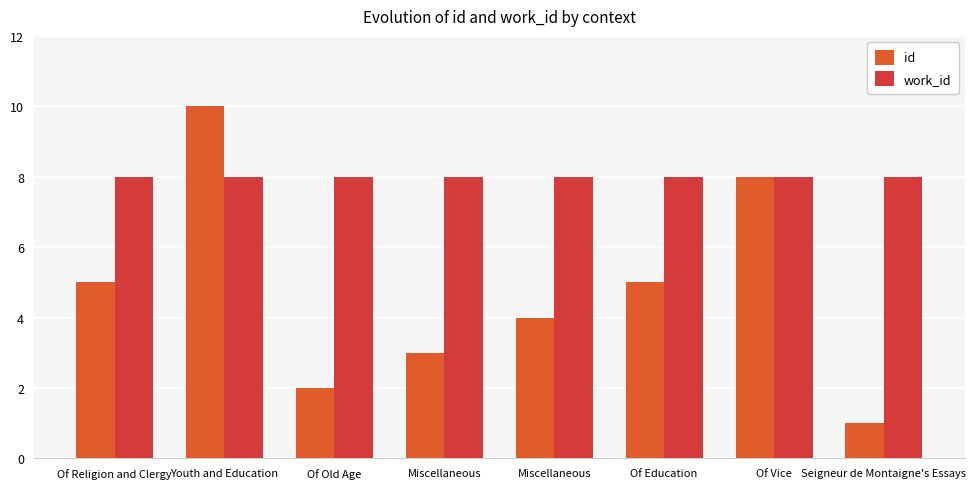

At which label does id first exceed 5?

Youth and Education